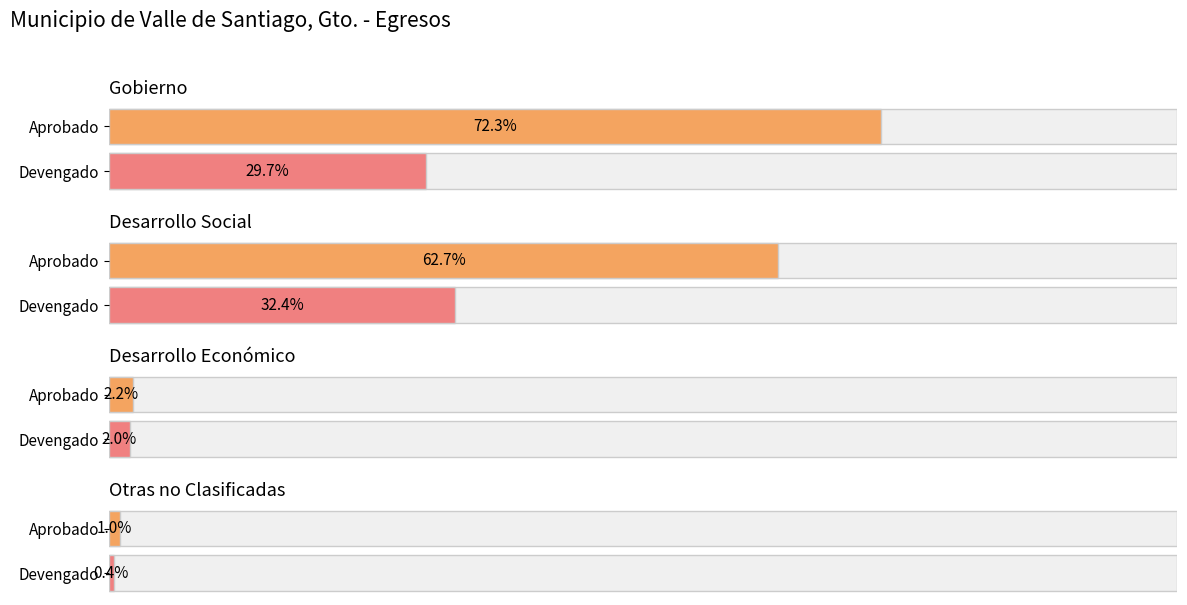

What is the label of the 2nd bar from the right?

Desarrollo Económico